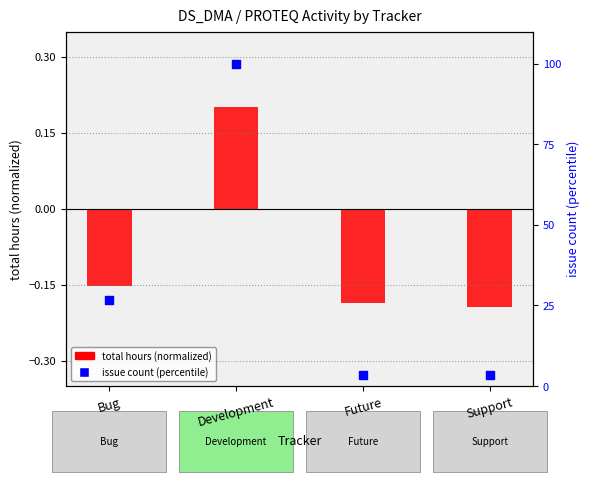

Is the value of issue count (percentile) at Bug greater than the value of total hours (normalized) at Support?

Yes